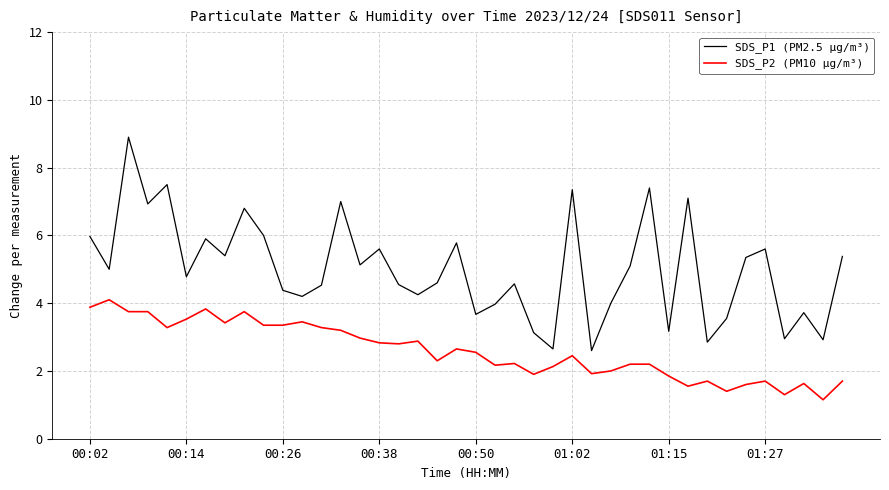

List the series in order of their overall mean, highest first.

SDS_P1 (PM2.5 µg/m³), SDS_P2 (PM10 µg/m³)